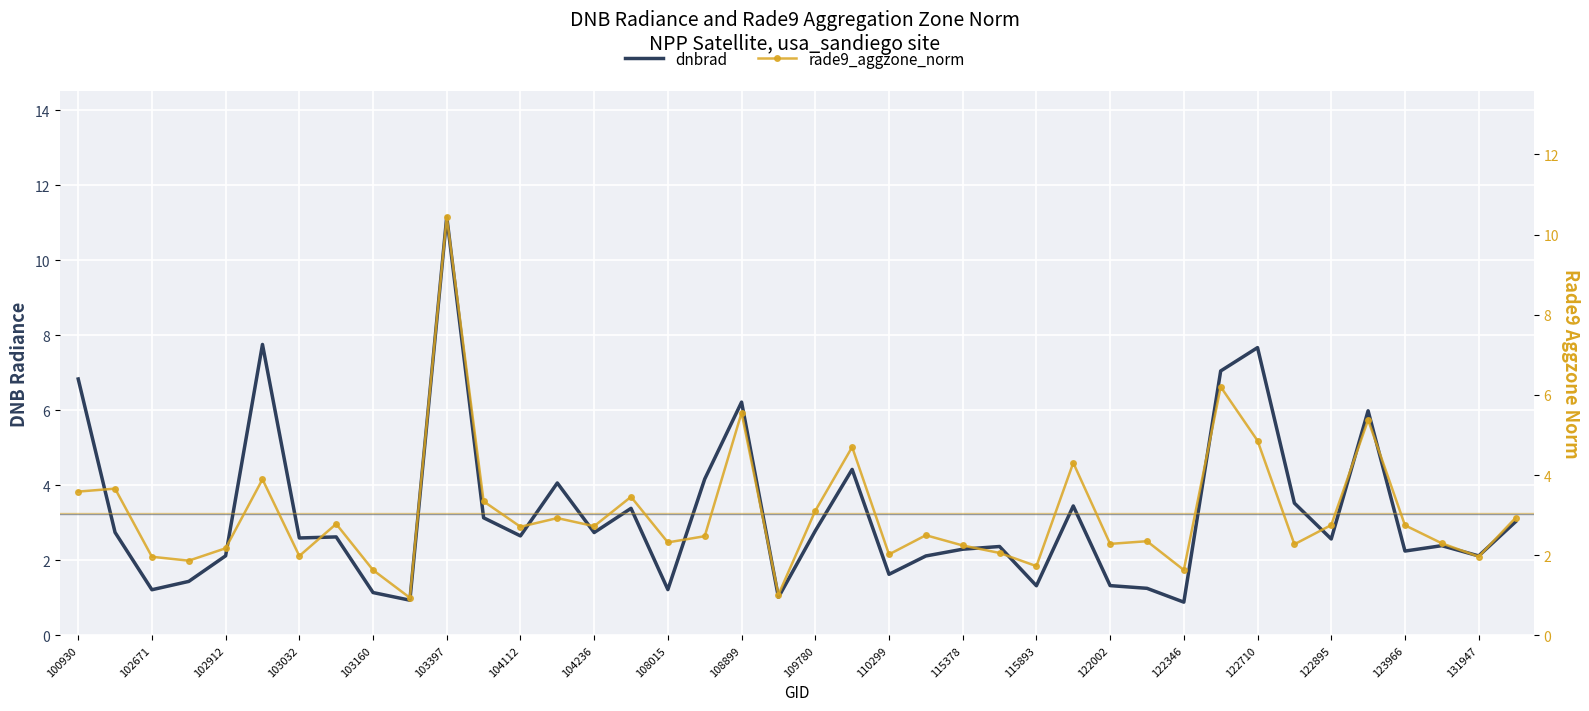

Which series ends up on top after the final intersection of rade9_aggzone_norm and dnbrad?

dnbrad